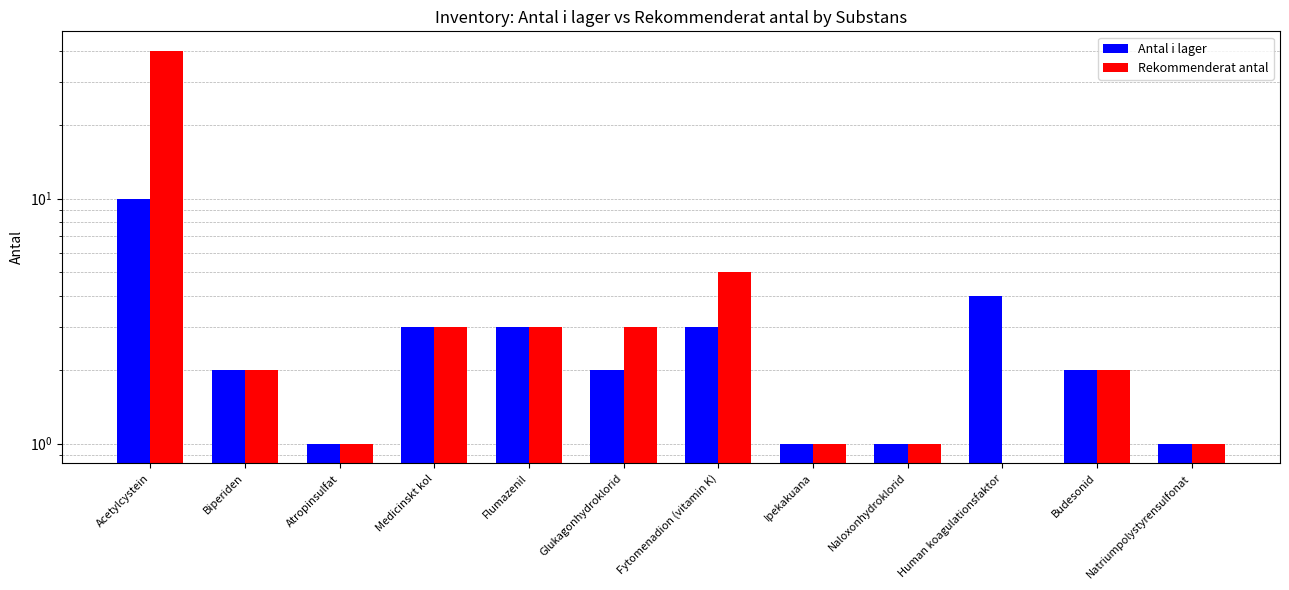

What position from the right is Flumazenil?

8